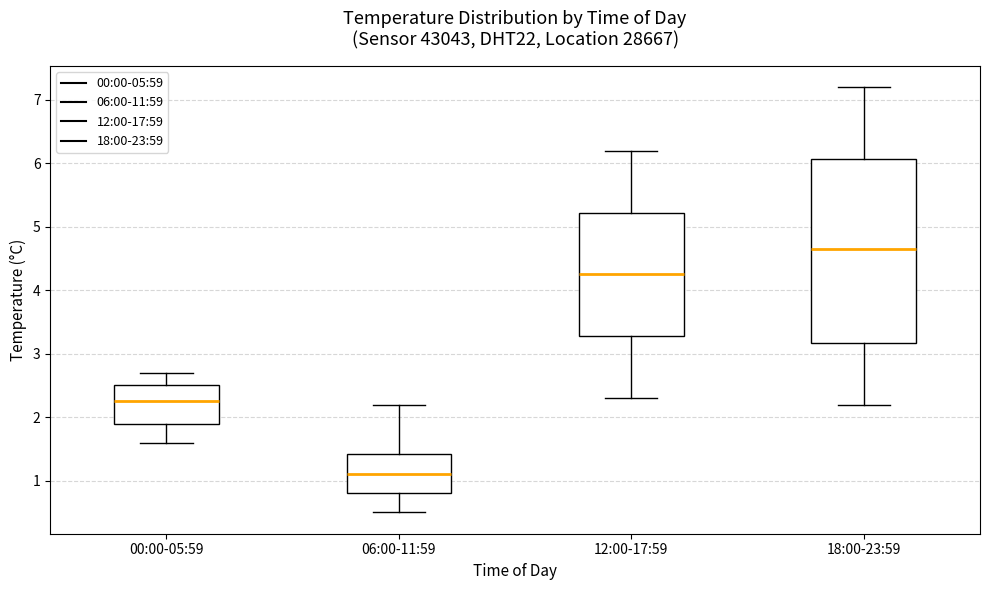

Reading left to right, transcribe this box plot: for each box, give where its median line is, the range the box spans, and where its two whiskers end, as read against the y-axis. The values are not printed on the chart, so give them approximately, as read against the axis.

00:00-05:59: median 2.3, box 1.9 to 2.5, whiskers 1.6 to 2.7
06:00-11:59: median 1.1, box 0.8 to 1.4, whiskers 0.5 to 2.2
12:00-17:59: median 4.3, box 3.3 to 5.2, whiskers 2.3 to 6.2
18:00-23:59: median 4.7, box 3.2 to 6.1, whiskers 2.2 to 7.2